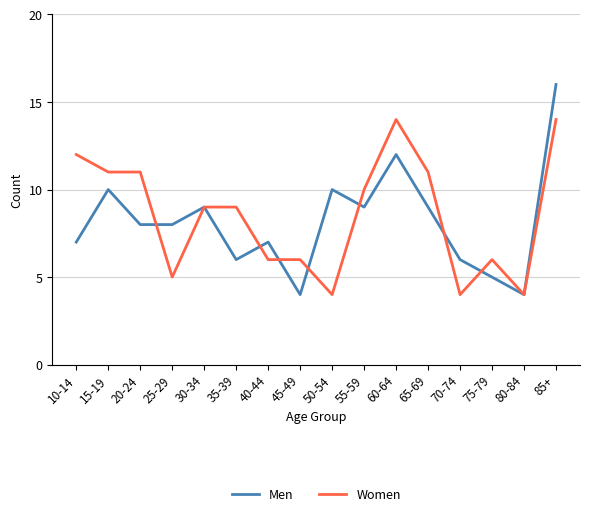

At which label does Men first exceed 8?

15-19